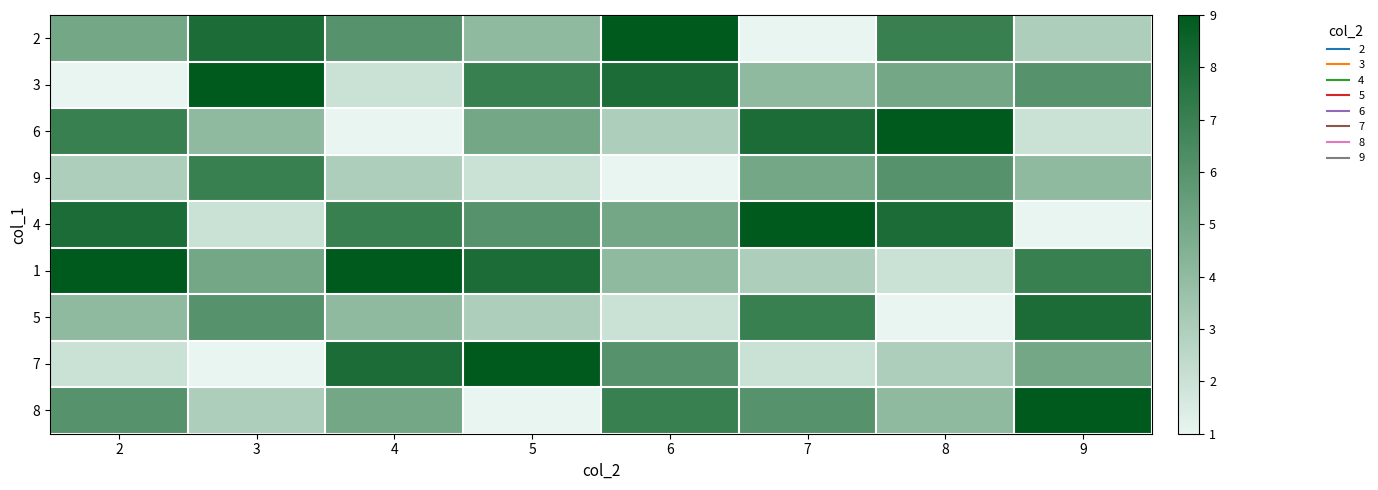

Which label corresponds to the largest value in the chart?

6